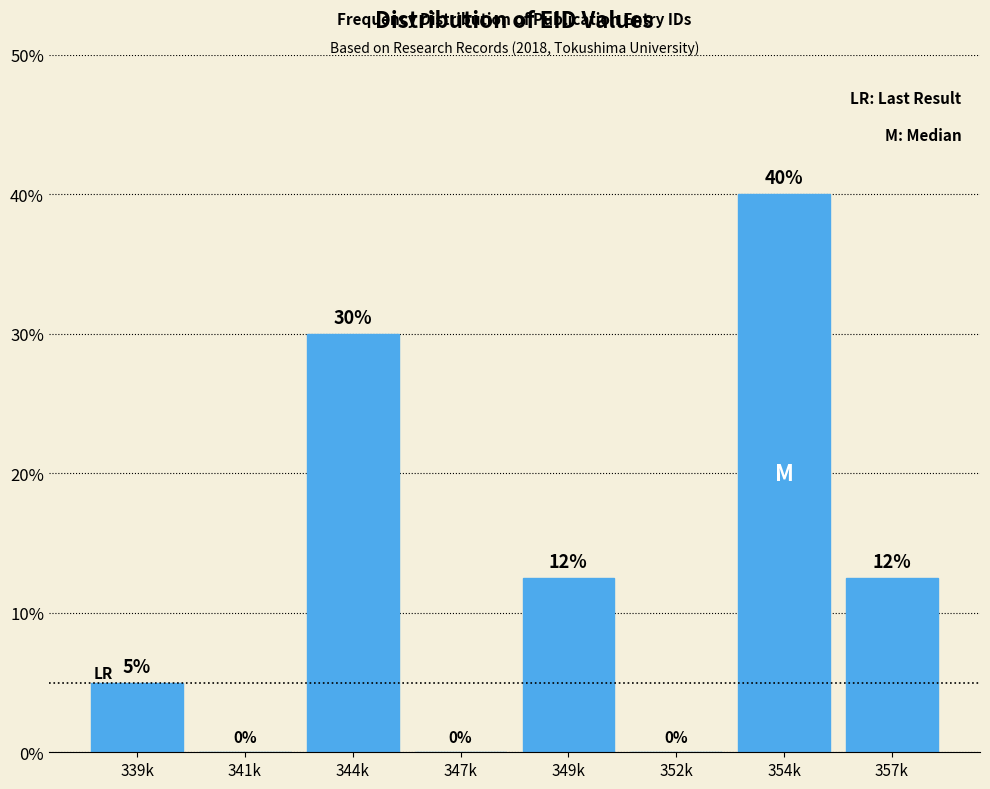

At which label does the data first exceed 12?

344k